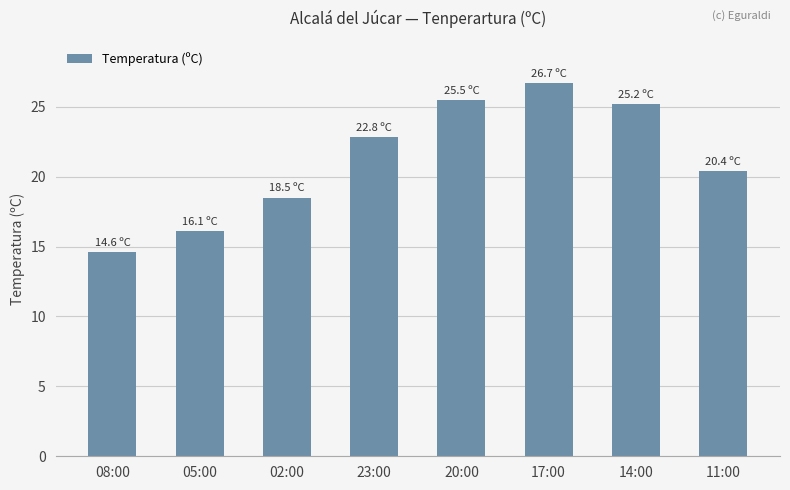

Count the number of categories in the chart.

8